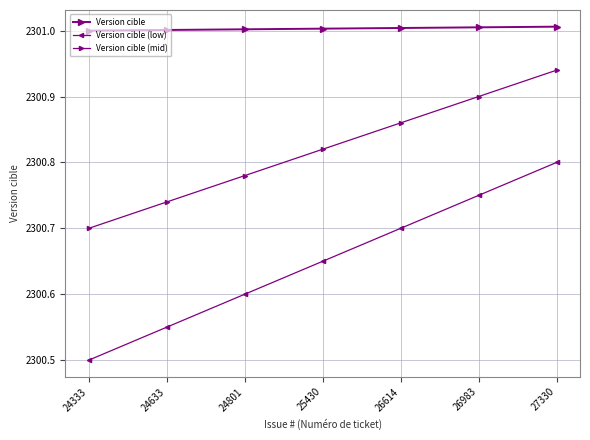

How many lines are shown in the chart?

3